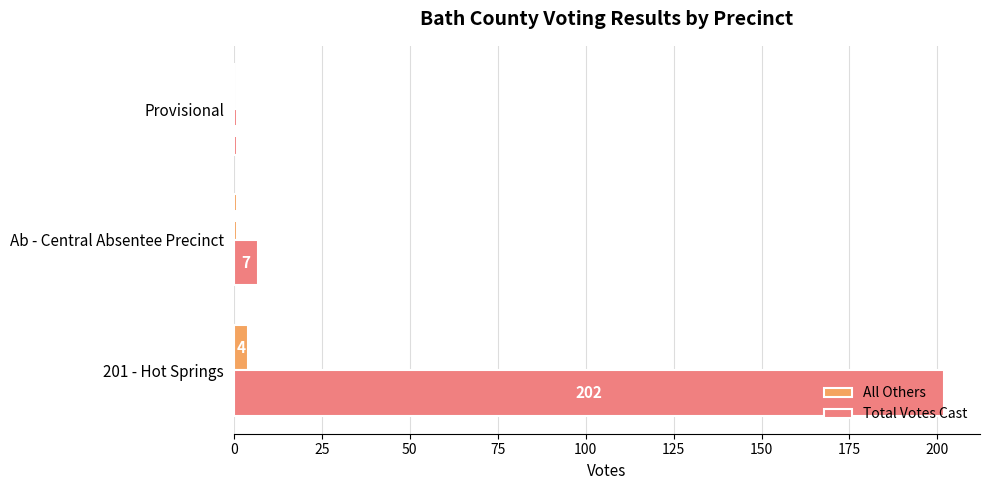

At which label is All Others closest to 2?

Ab - Central Absentee Precinct